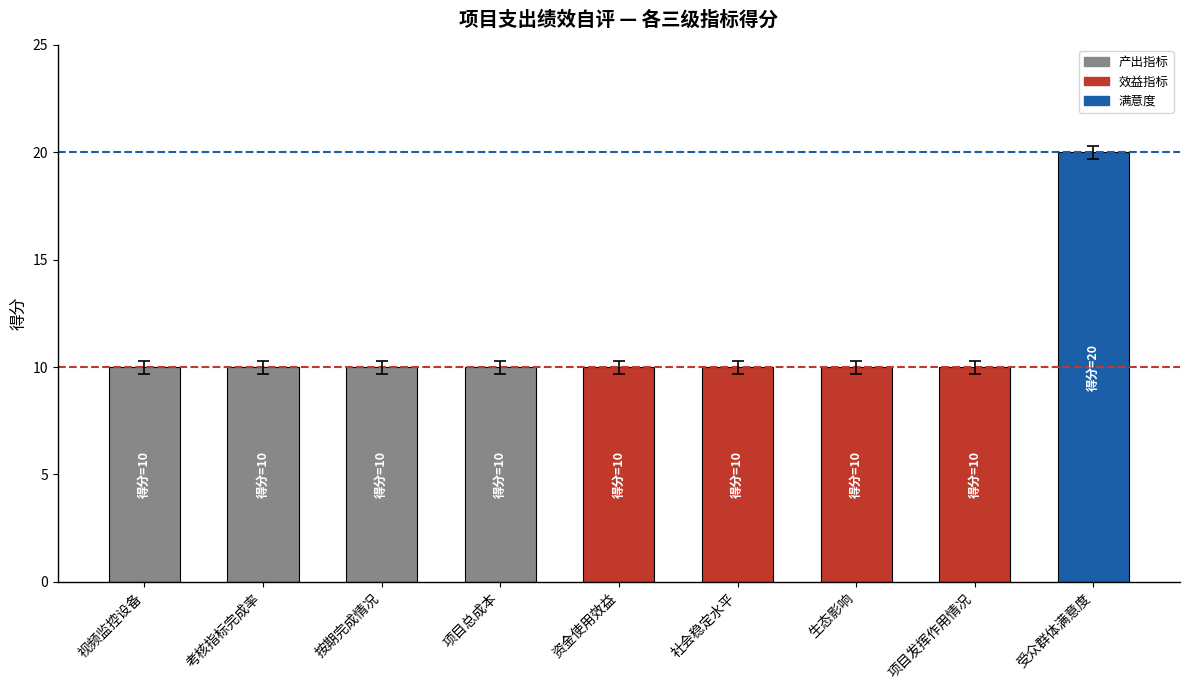

What is the smallest value displayed?

10